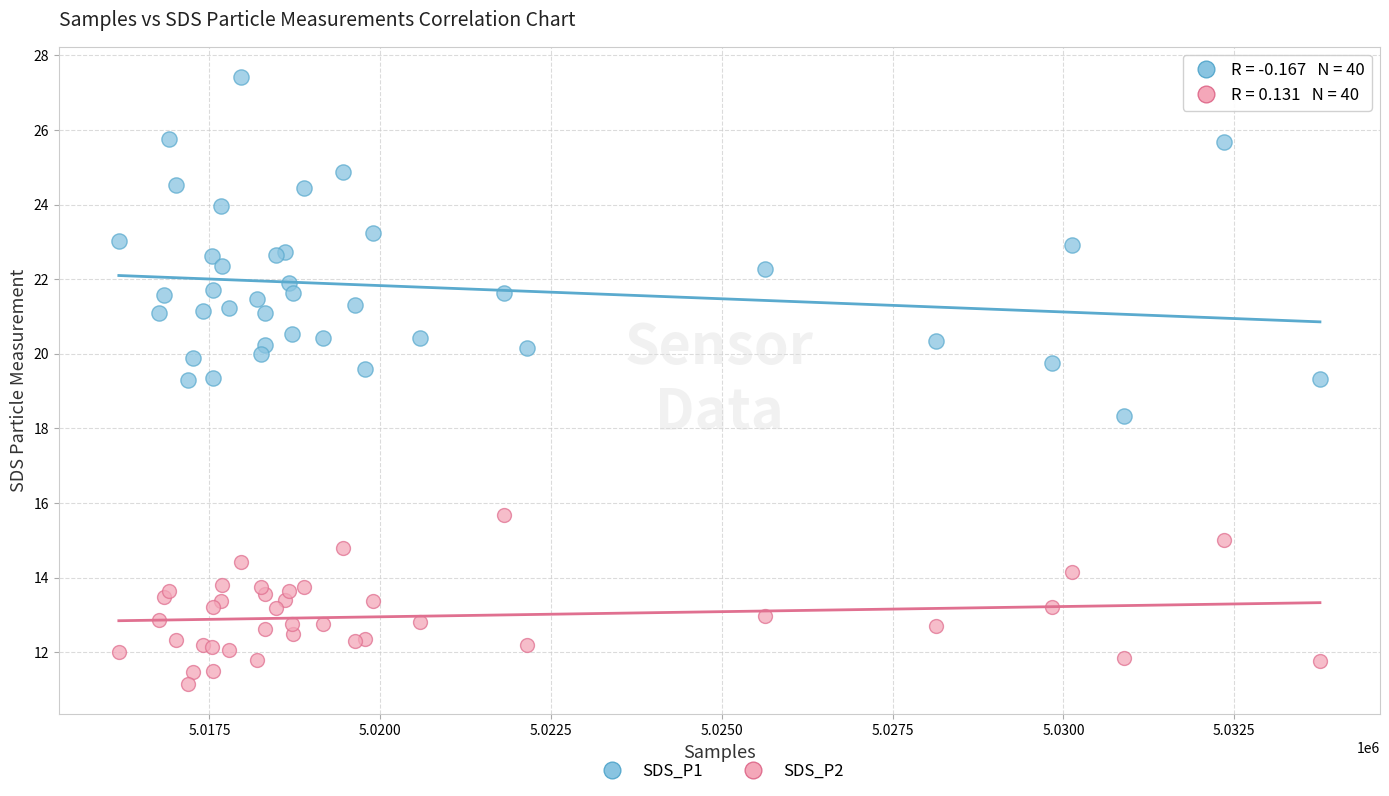

Which series contains the highest Y value?

SDS_P1